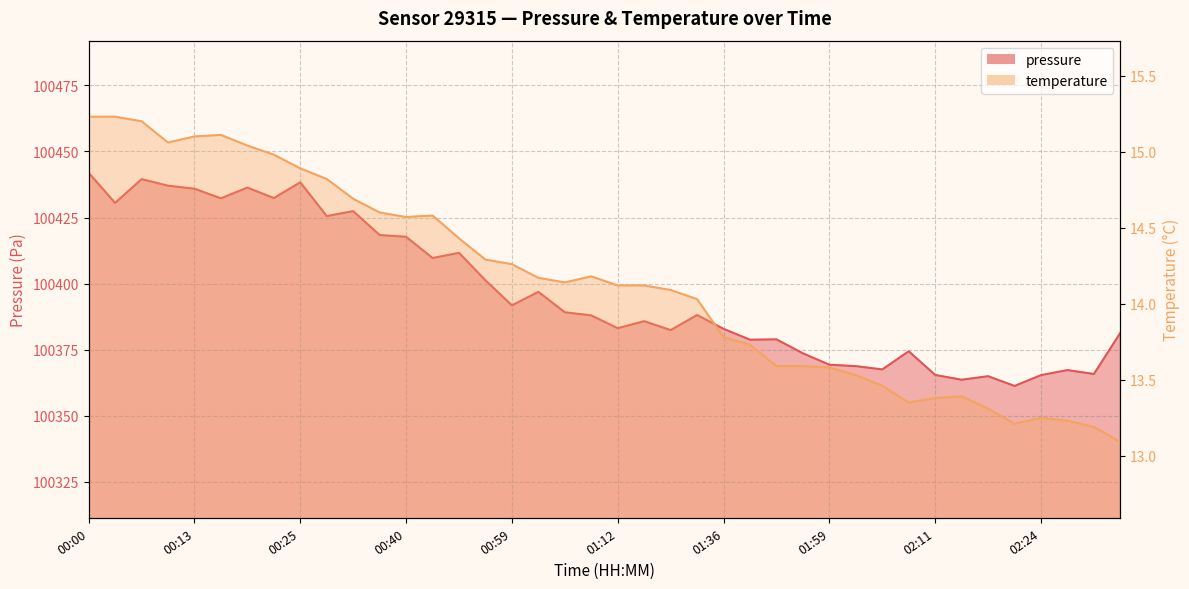

What is the sum of the pressure values at 00:29 and 00:22?

200857.9